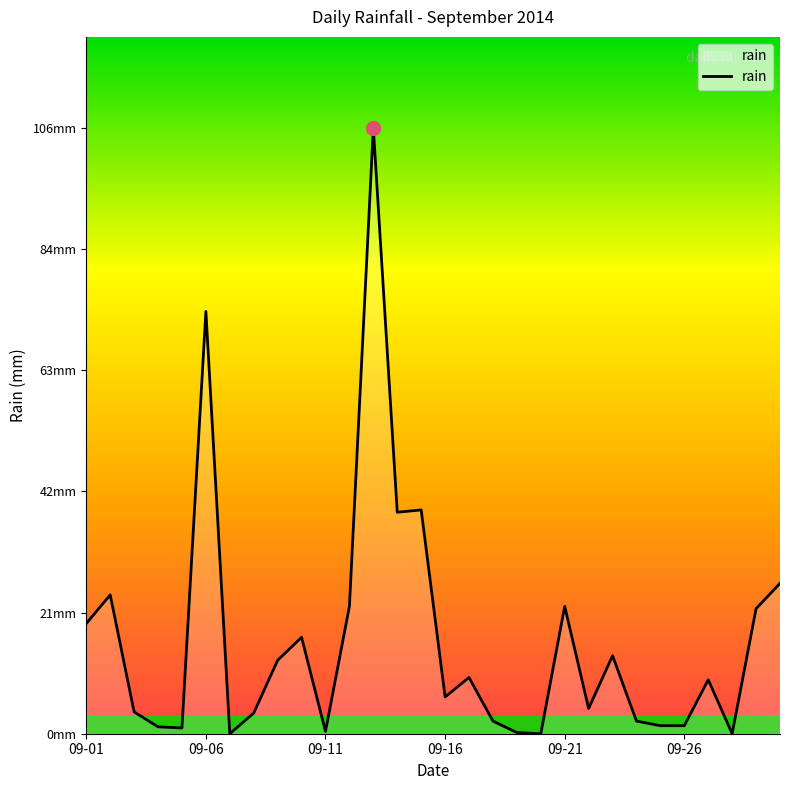

True or false: the data has more than 1 interior local peaks.

True